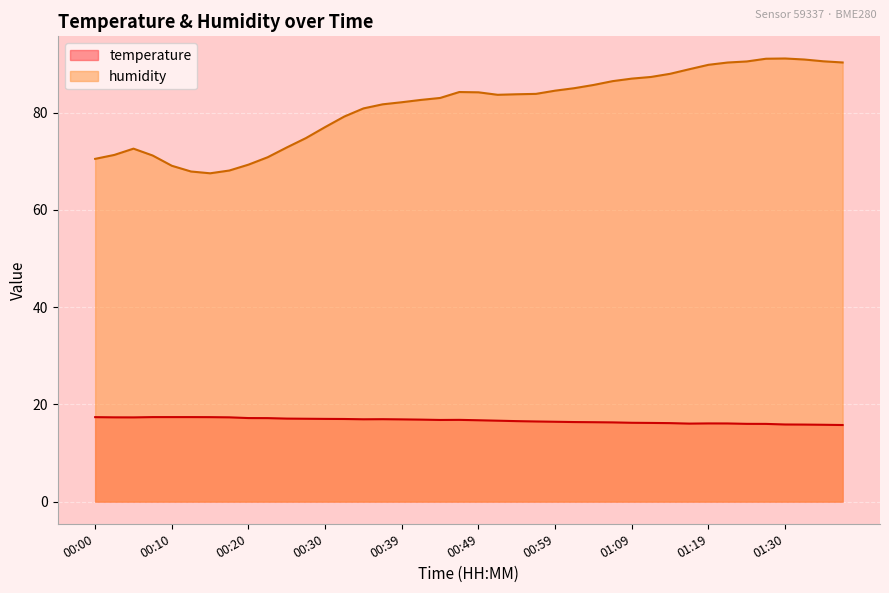

At which category does humidity reach its first local valley?

00:15